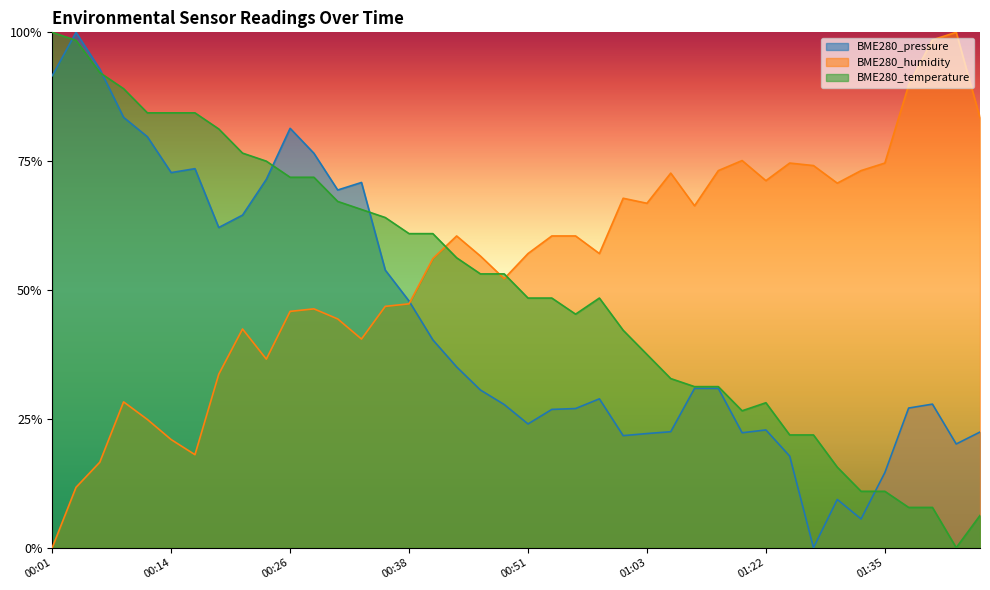

What is the difference between the second highest and minimum values in the BME280_temperature series?

1.0